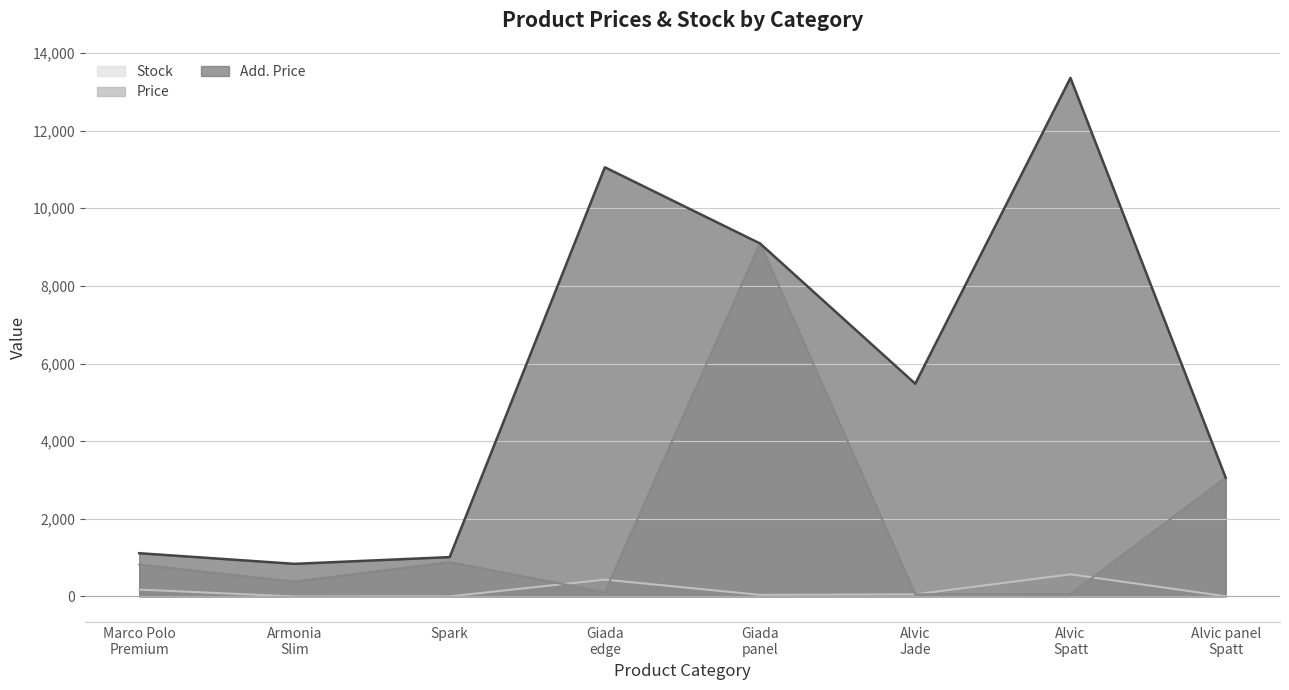

List the series in order of their overall mean, lowest first.

Stock, Price, Add. Price